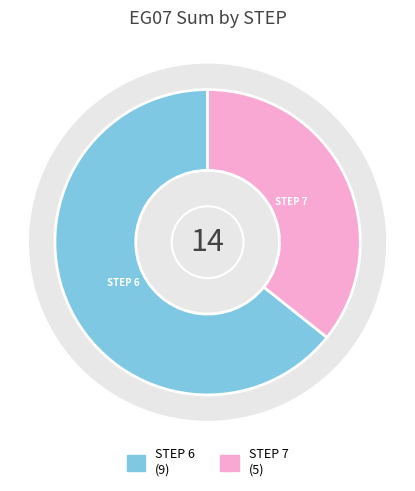

What is the largest slice in the pie chart?

6